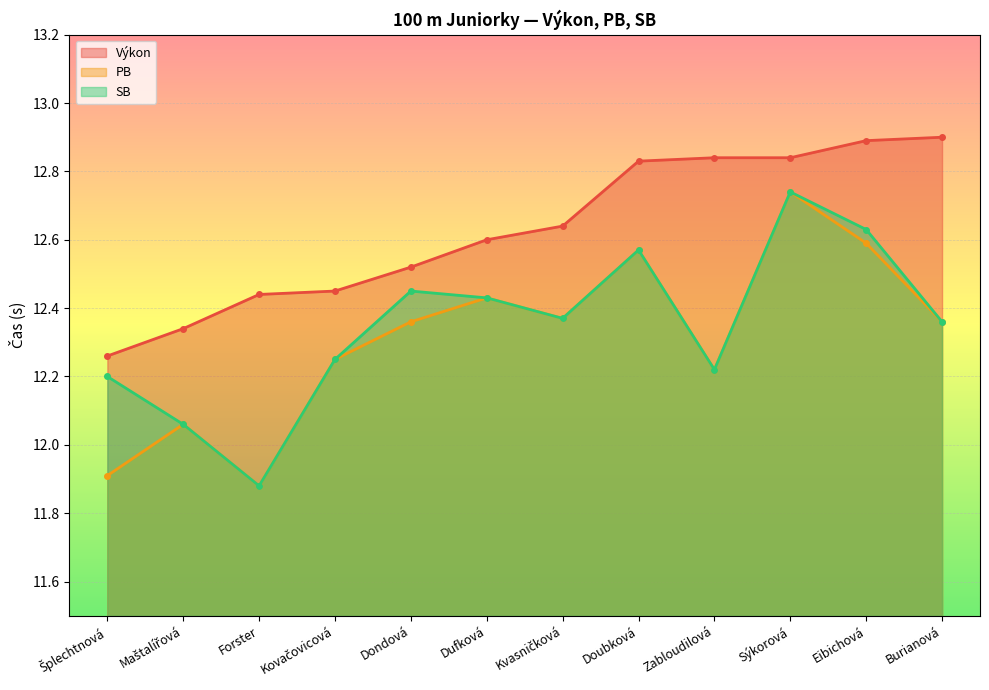

How many lines are shown in the chart?

3